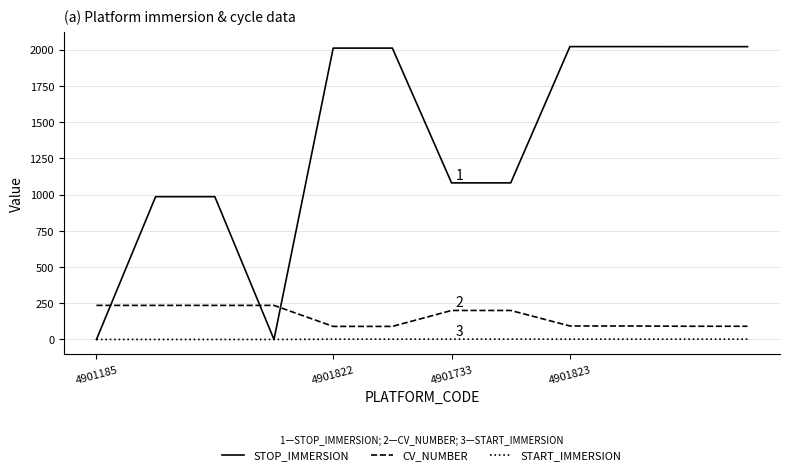

List the series in order of their peak value, lowest first.

START_IMMERSION, CV_NUMBER, STOP_IMMERSION